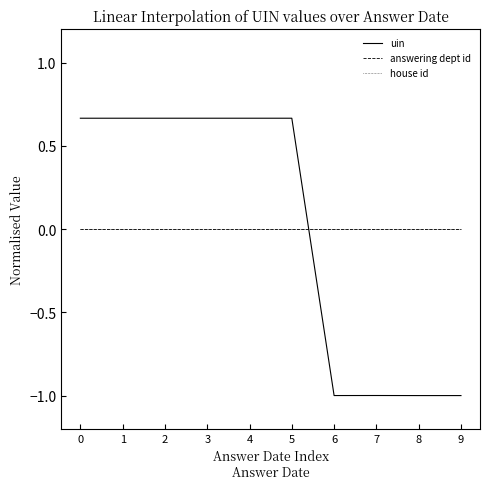

At which category does the chart reach its peak across all series?

5